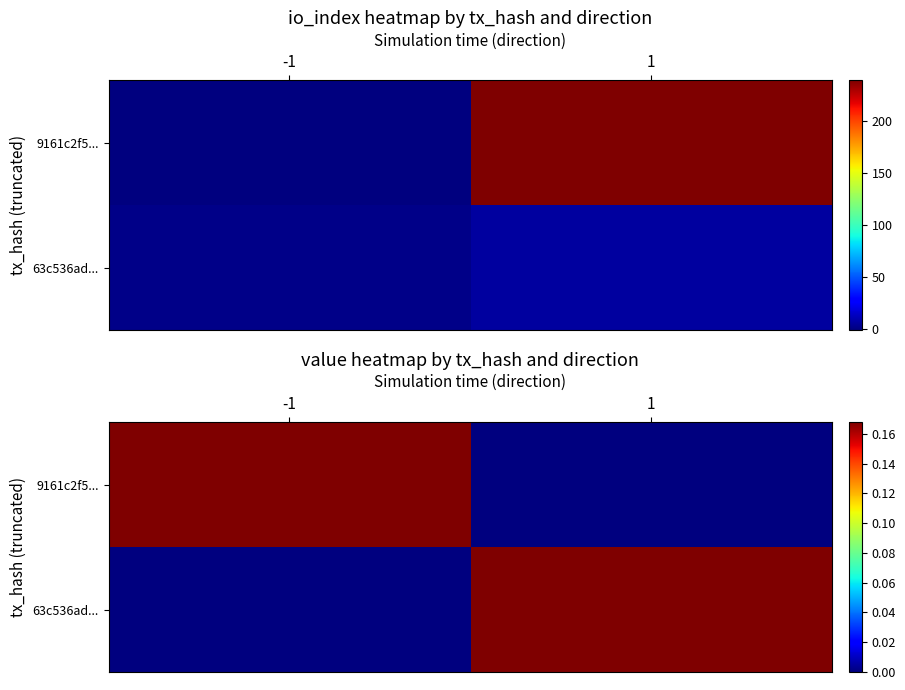

Rank the categories by 9161c2f5... value from highest to lowest.

-1, 1